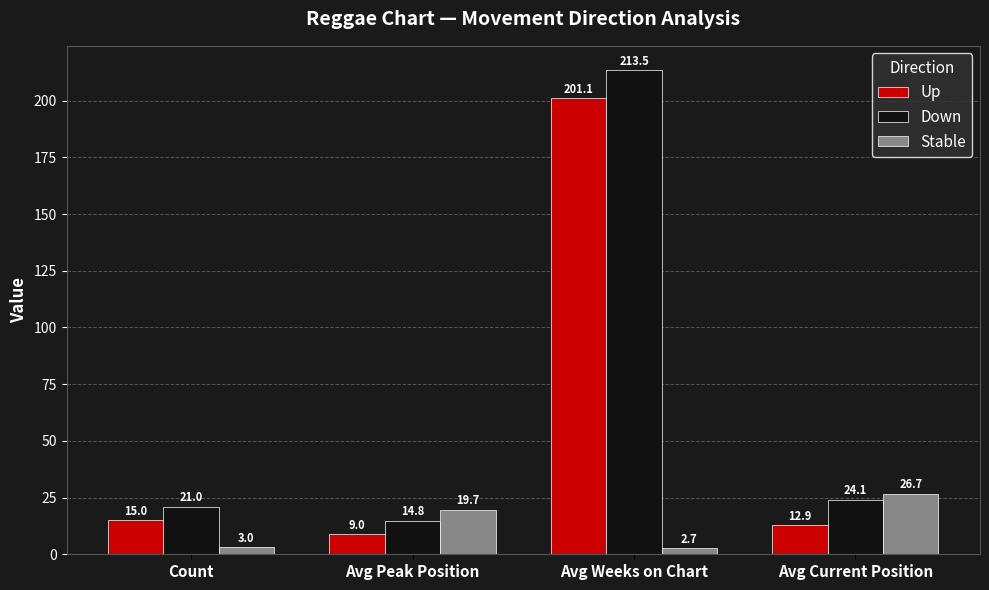

What is the sum of all Down values?

273.4